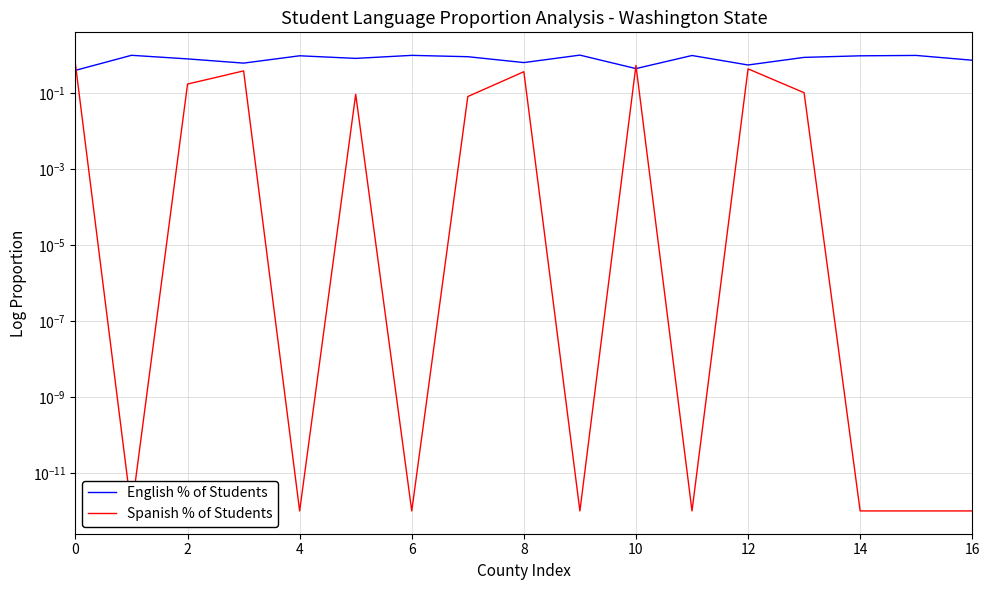

Is it true that English equals 1.0 at 11?

True